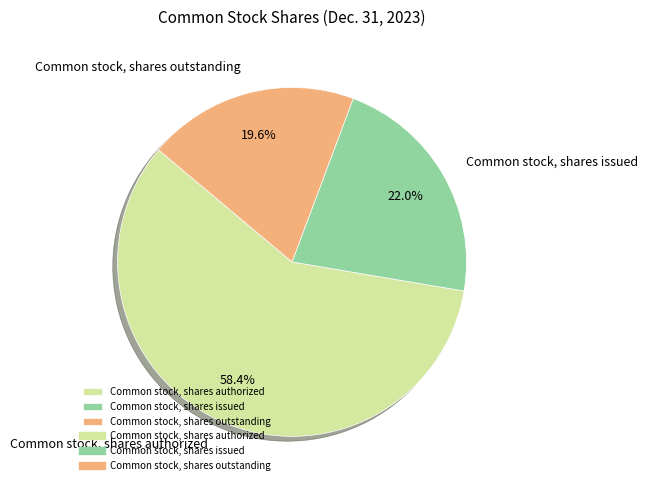

What is the ratio of the value at Common stock, shares authorized to the value at Common stock, shares issued?

2.7